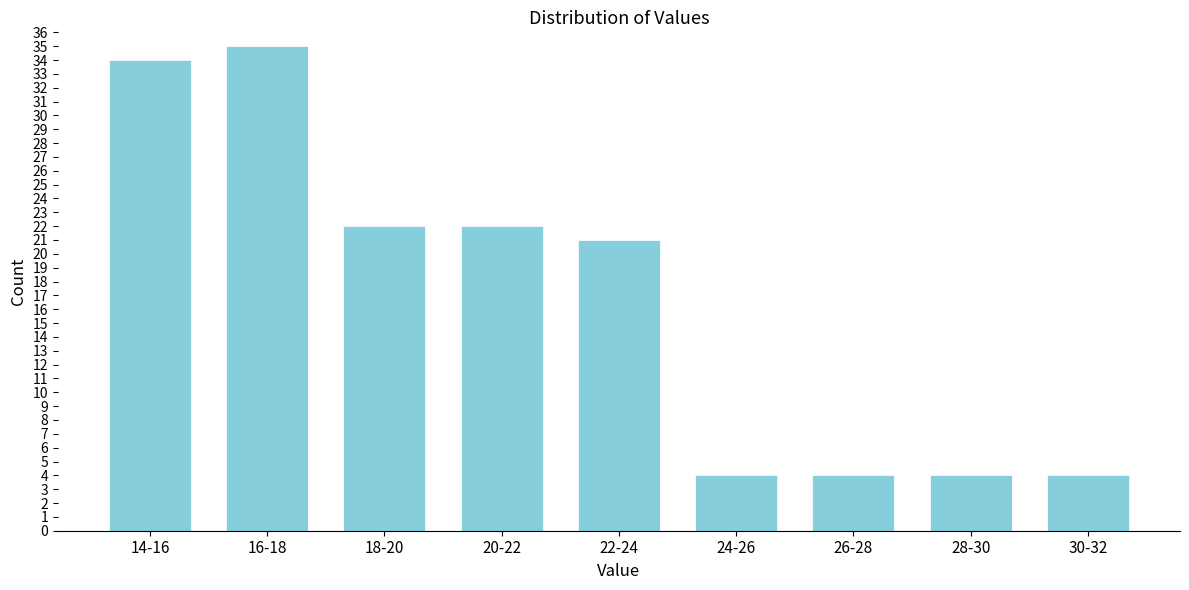

Reading left to right, extract all data points from this chart.

14-16=34	16-18=35	18-20=22	20-22=22	22-24=21	24-26=4	26-28=4	28-30=4	30-32=4